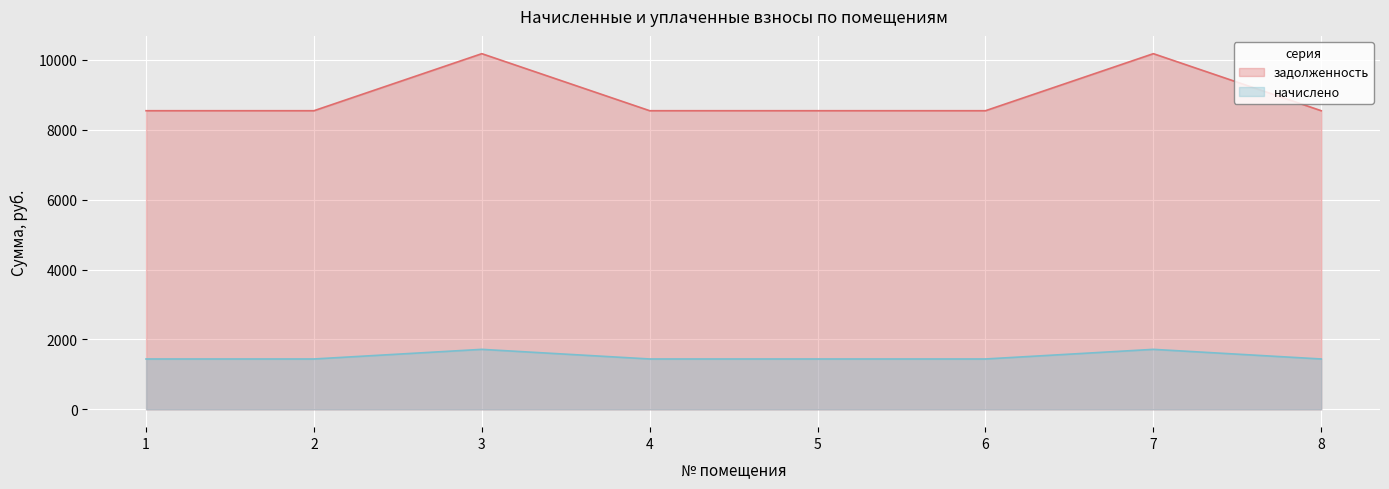

At how many categories does at least one series exceed 3136?

8